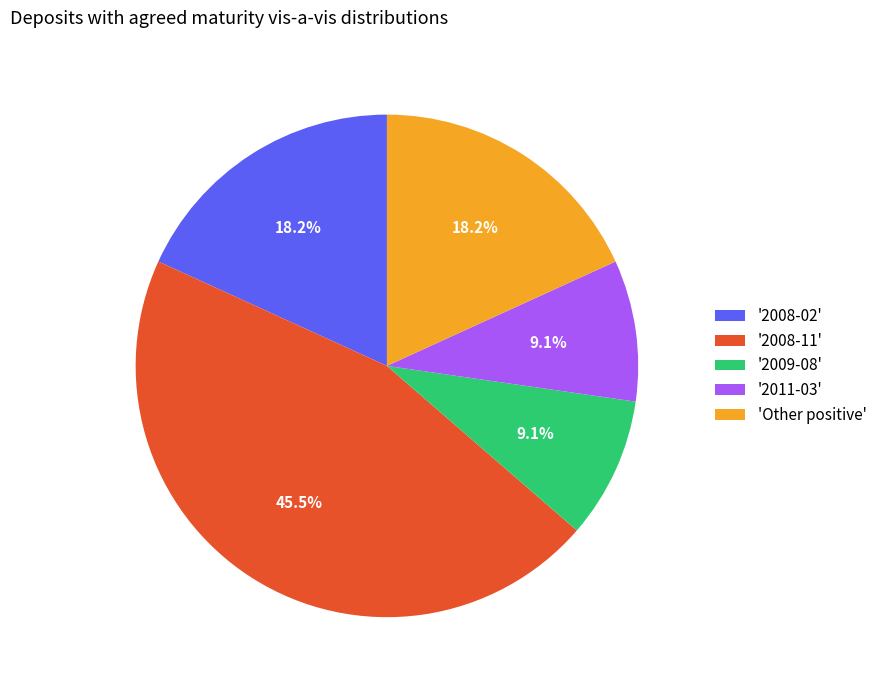

Which category has the biggest portion of the pie?

'2008-11'